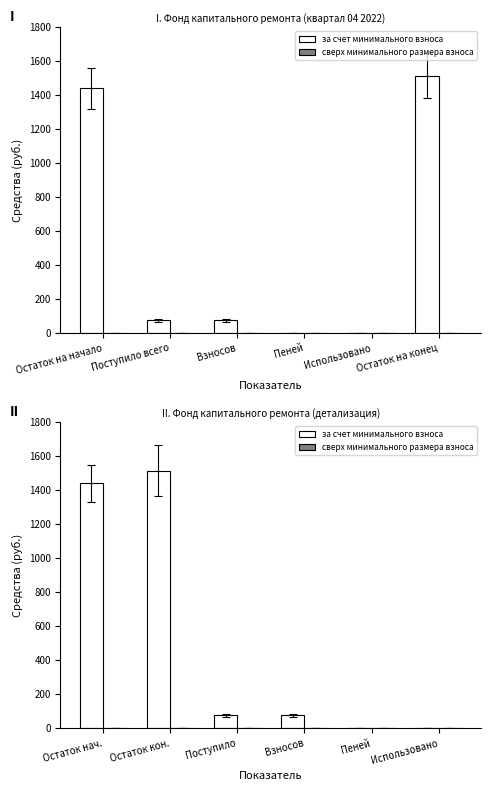

What are all the series names shown in the legend?

за счет минимального взноса, сверх минимального размера взноса